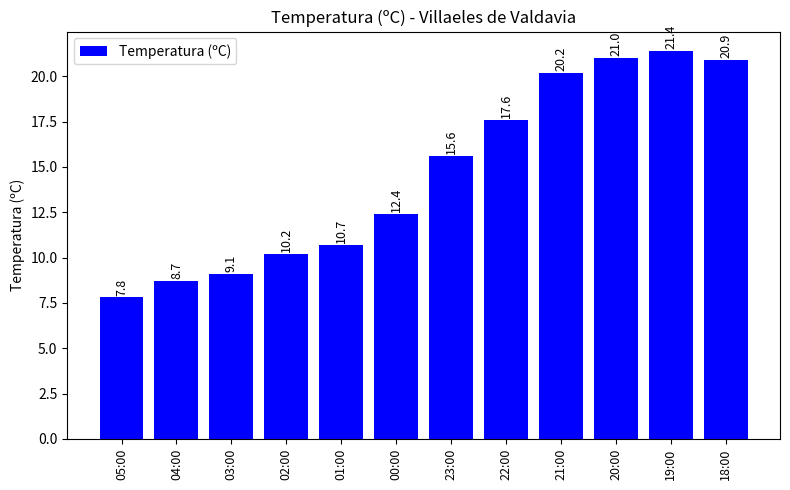

Reading right to left, what are all the values shown in this chart?

18:00=20.9	19:00=21.4	20:00=21.0	21:00=20.2	22:00=17.6	23:00=15.6	00:00=12.4	01:00=10.7	02:00=10.2	03:00=9.1	04:00=8.7	05:00=7.8